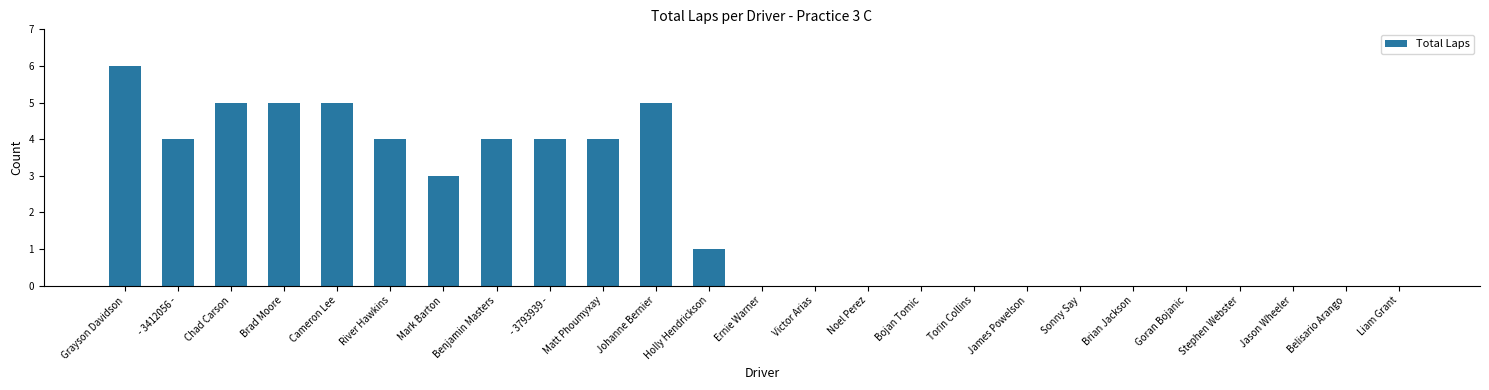

Reading right to left, what are all the values shown in this chart?

0	0	0	0	0	0	0	0	0	0	0	0	0	1	5	4	4	4	3	4	5	5	5	4	6